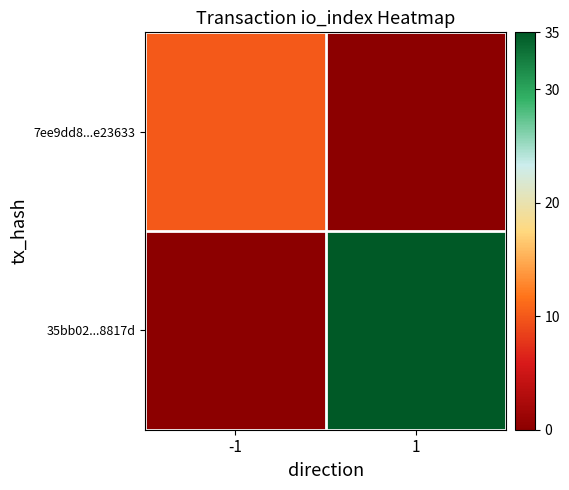

Reading left to right, what are all the values shown in this chart?

7ee9dd8...e23633: -1=10	1=0
35bb02...8817d: -1=0	1=35